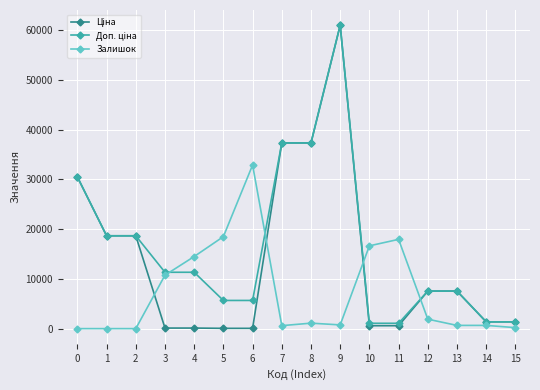

Which series changed the most between 5 and 15?

Залишок